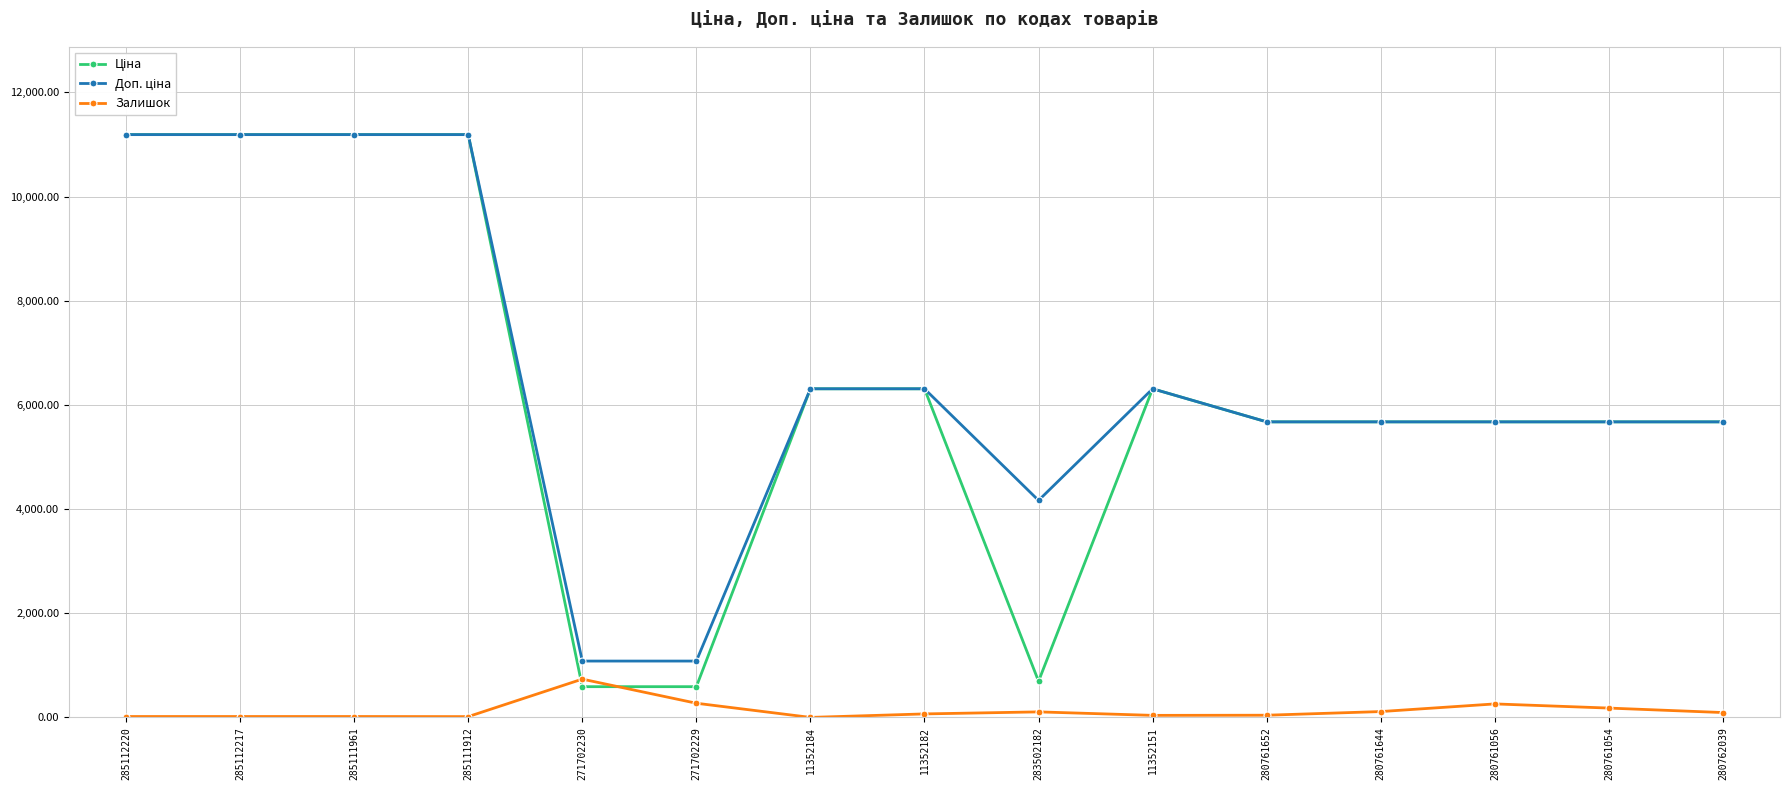

True or false: Залишок has a value of 1179.2 at 271702230.

False